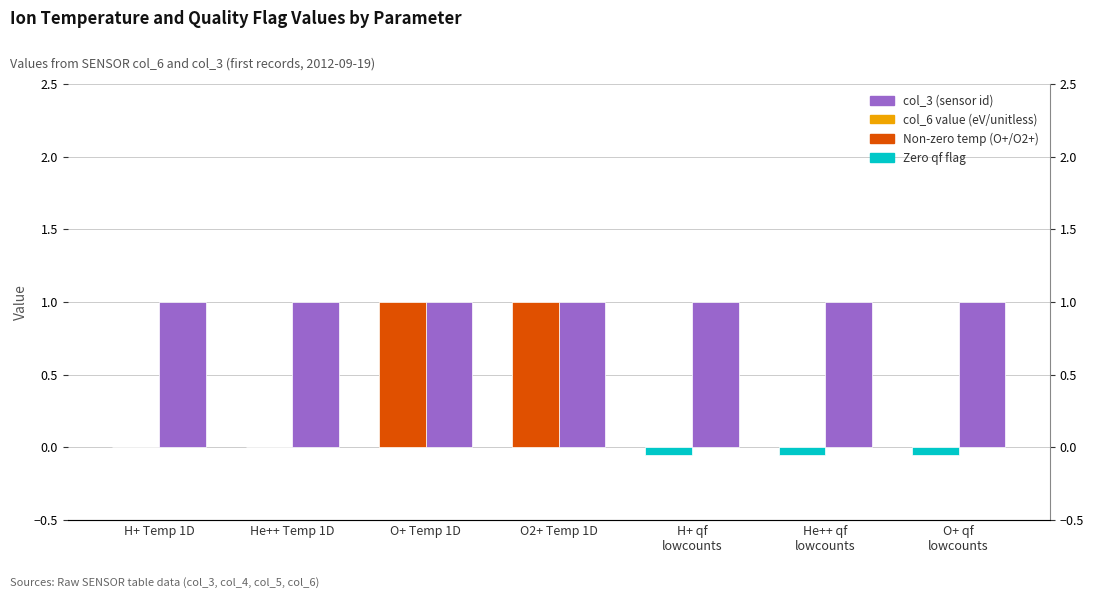

At how many categories does at least one series exceed 0?

7